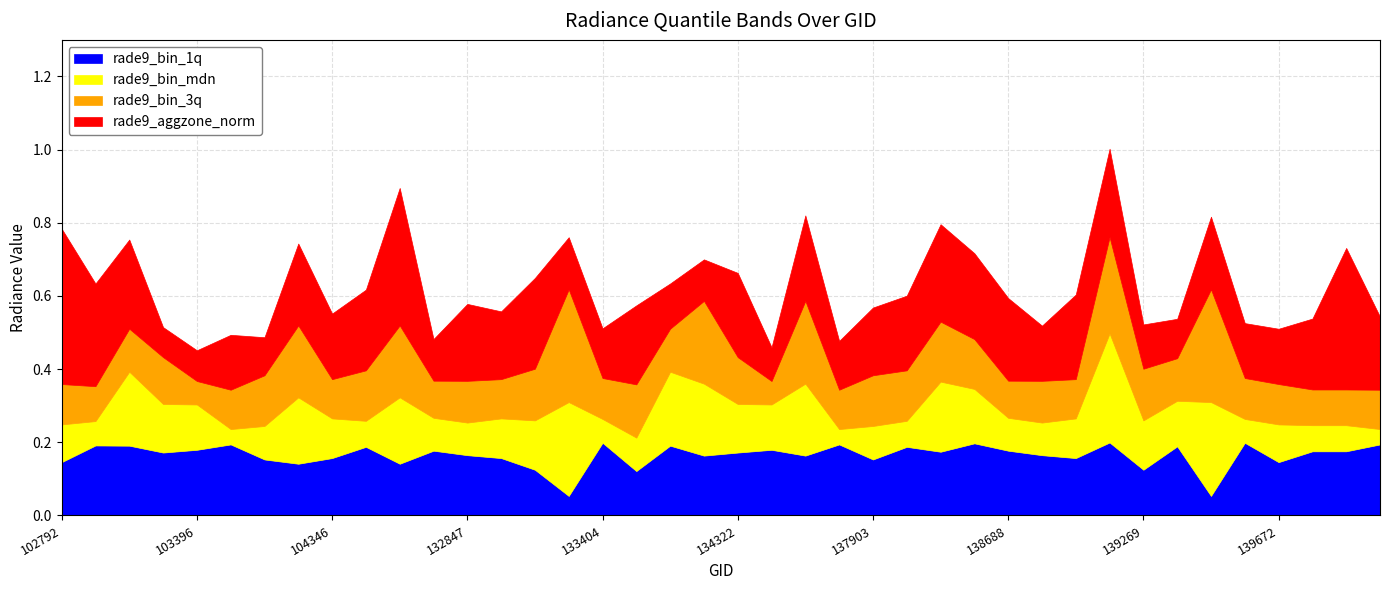

The value of rade9_bin_1q at 11 is 0.3. True or false?

False